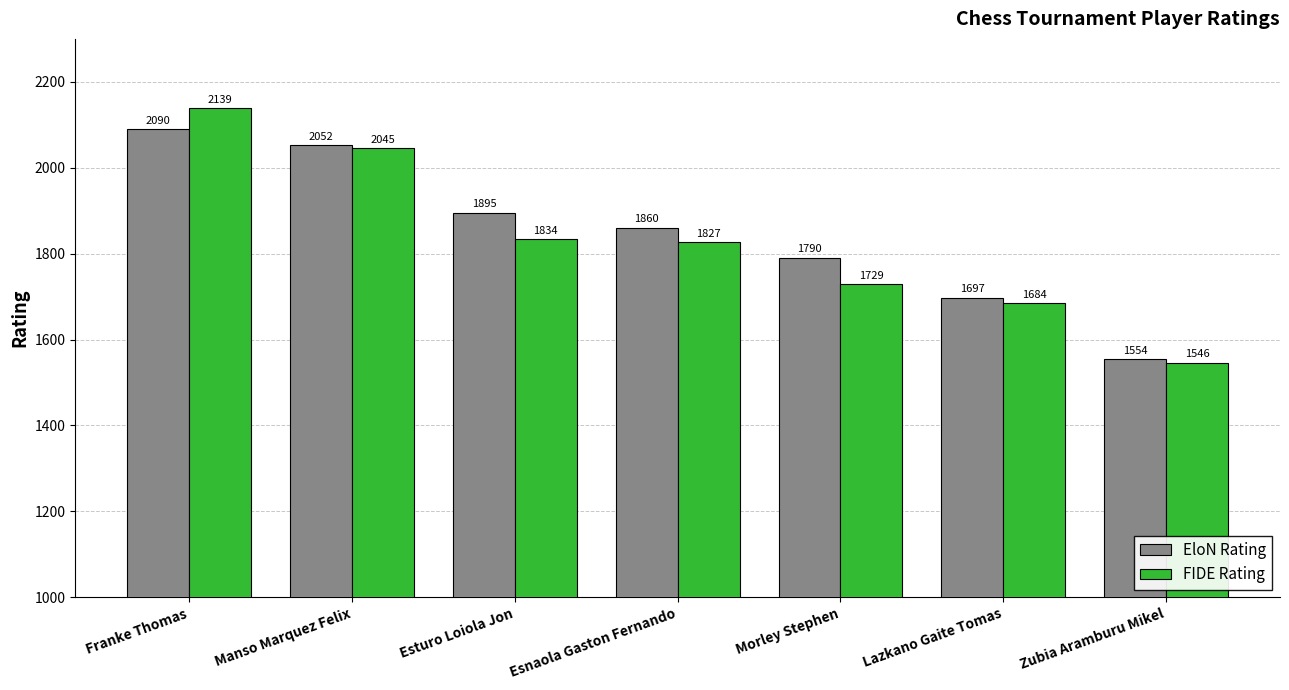

What is the average value of the EloN Rating series?

1848